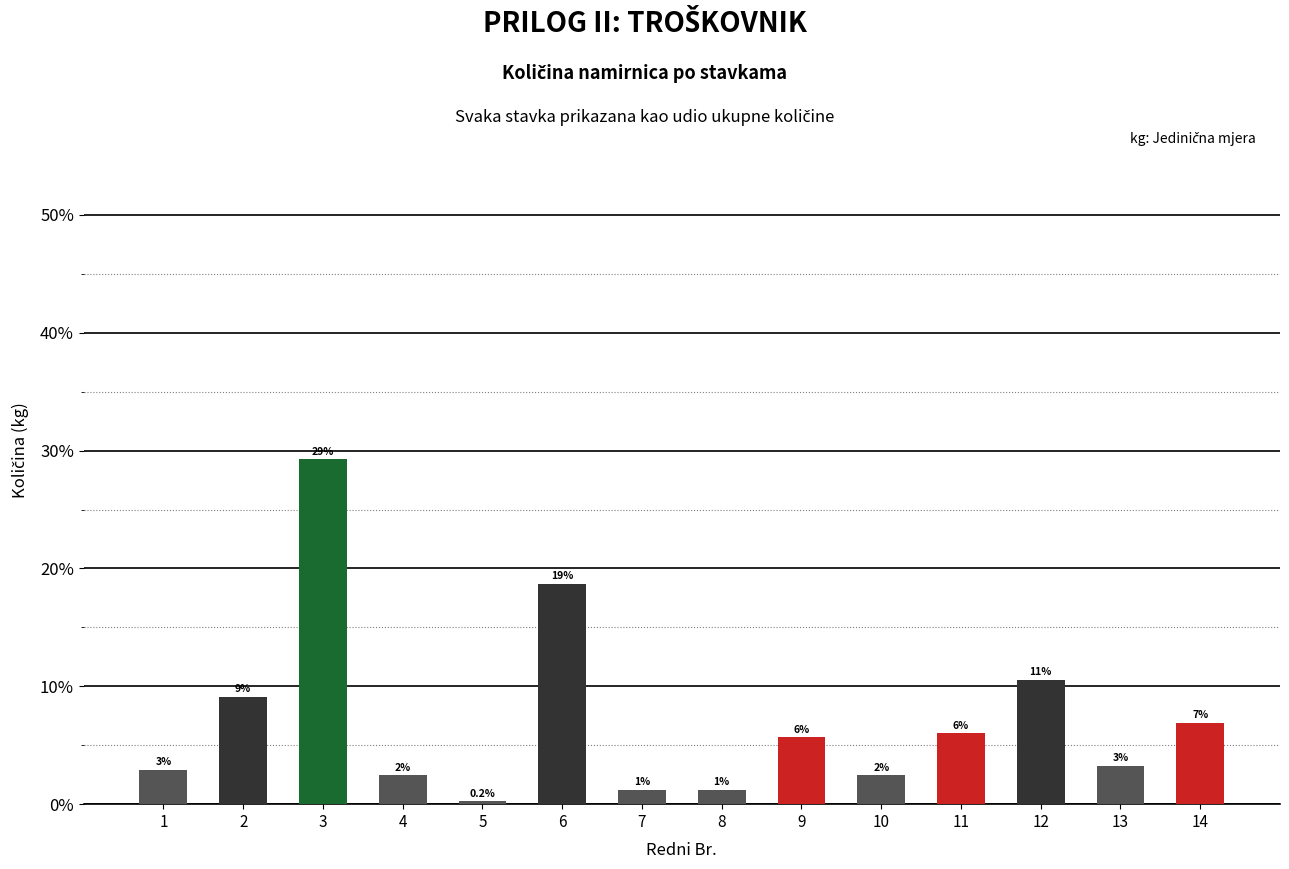

Reading left to right, what are all the values shown in this chart?

1=0.0	2=0.1	3=0.3	4=0.0	5=0.0	6=0.2	7=0.0	8=0.0	9=0.1	10=0.0	11=0.1	12=0.1	13=0.0	14=0.1